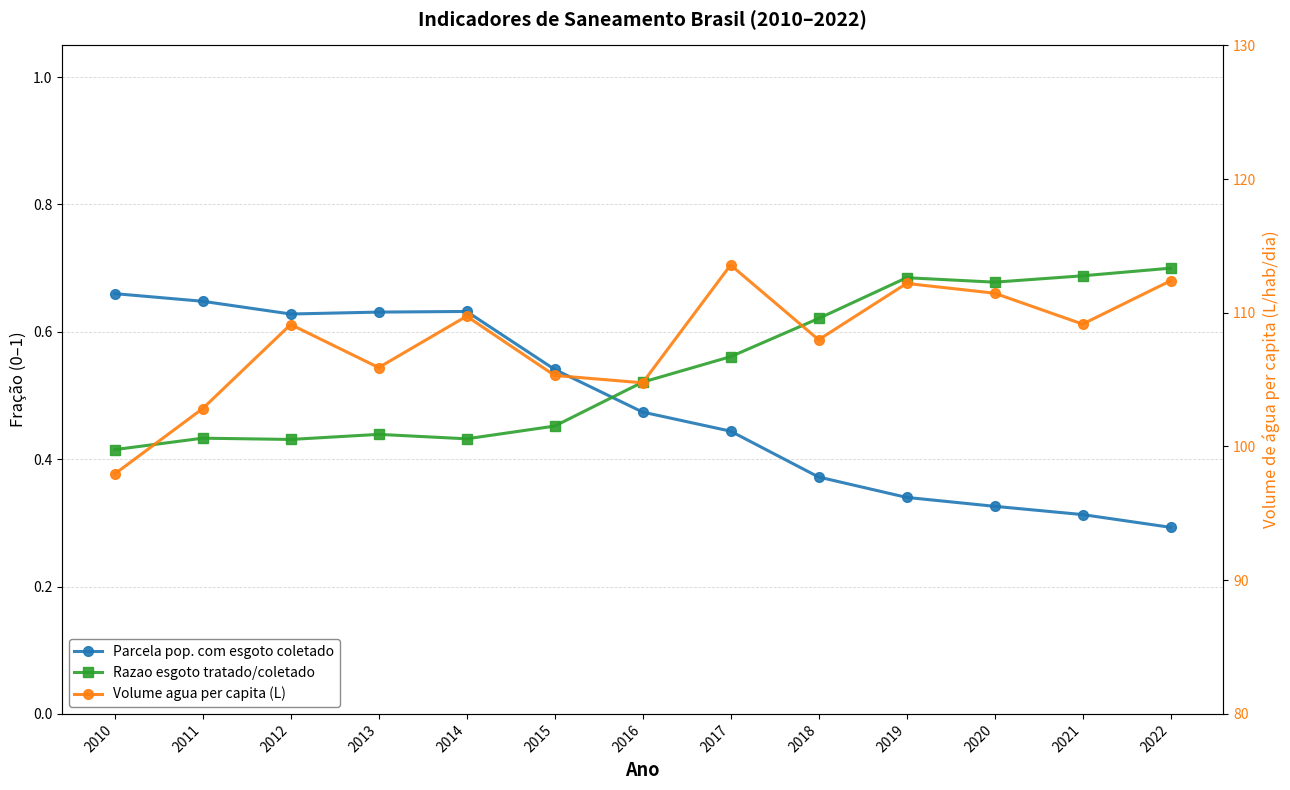

What is the total value across all series at 2018?

109.0